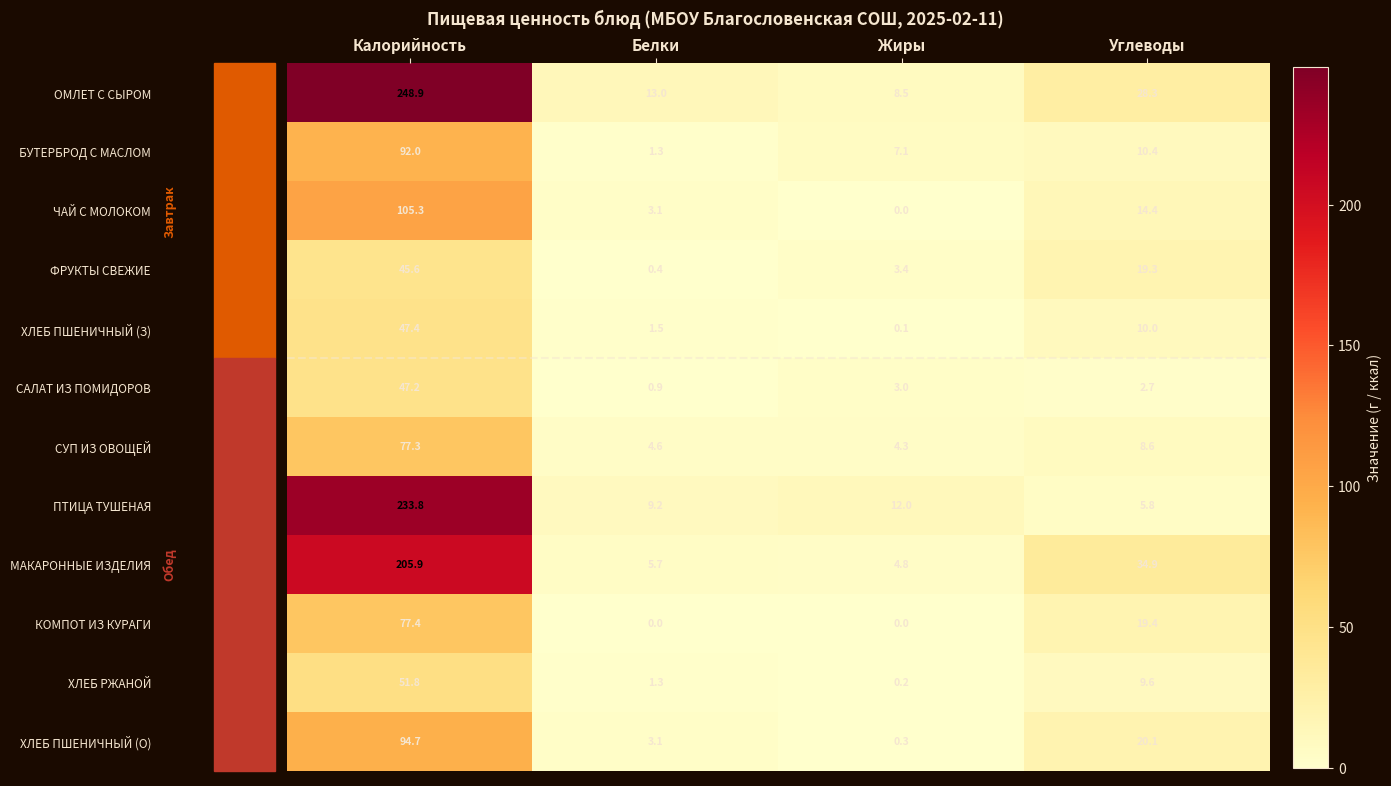

What is the spread (max minus min) of values at Белки?

13.0